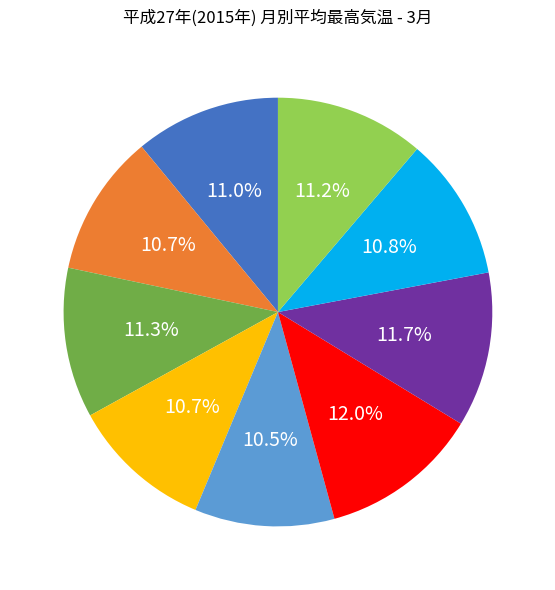

Is there a majority slice in this chart?

No